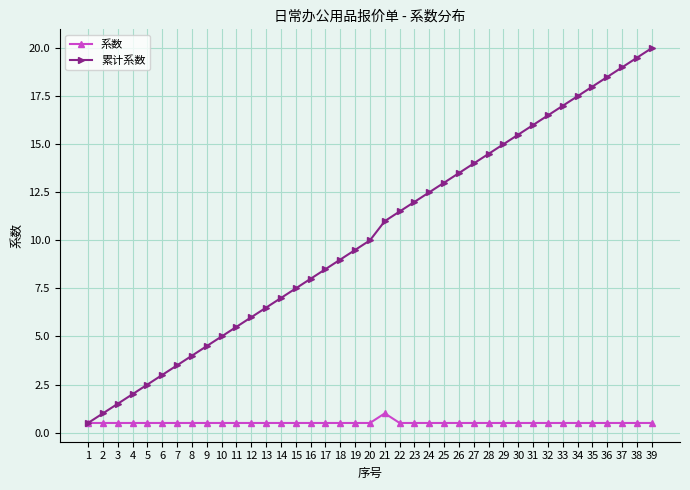

Count the number of categories in the chart.

39